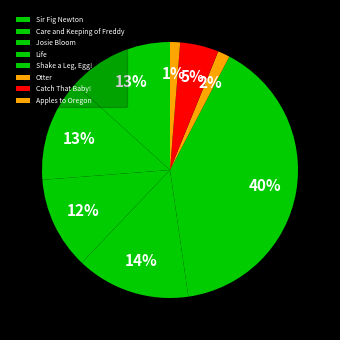

Is it true that Apples to Oregon is 11% of the pie?

False